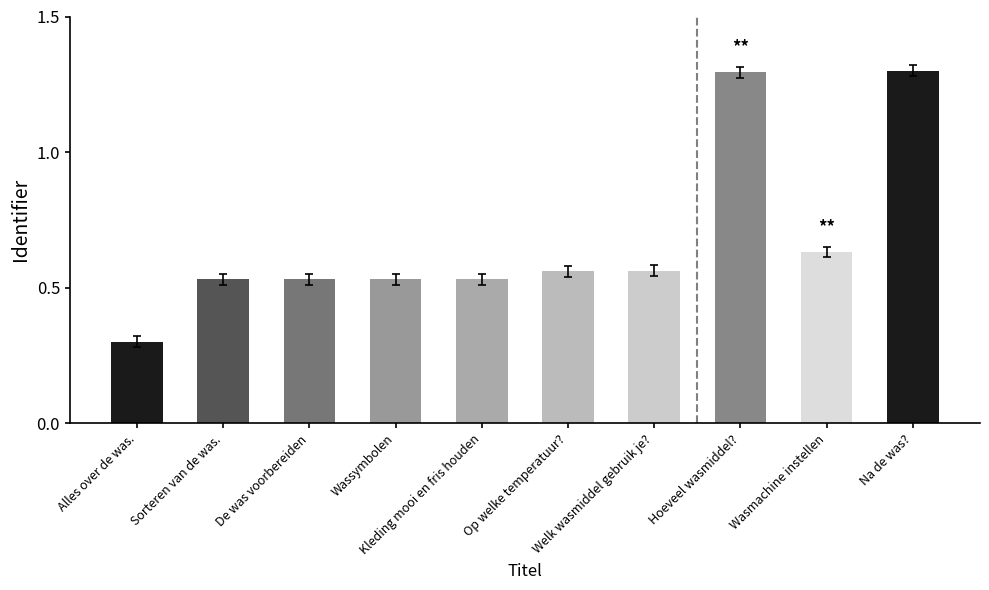

What is the smallest value displayed?

0.3